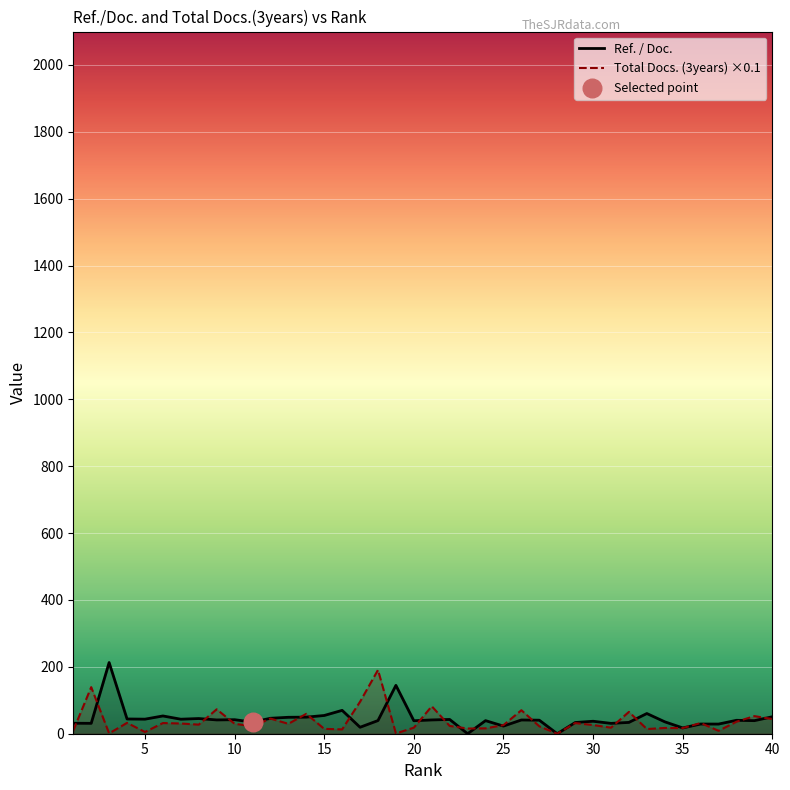

At which category is the sum across all series the highest?

18